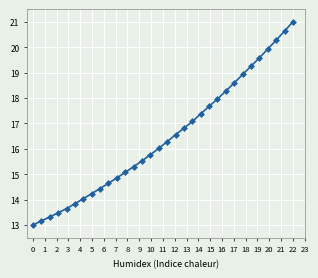

What is the value of the 16th point from the left?

16.0